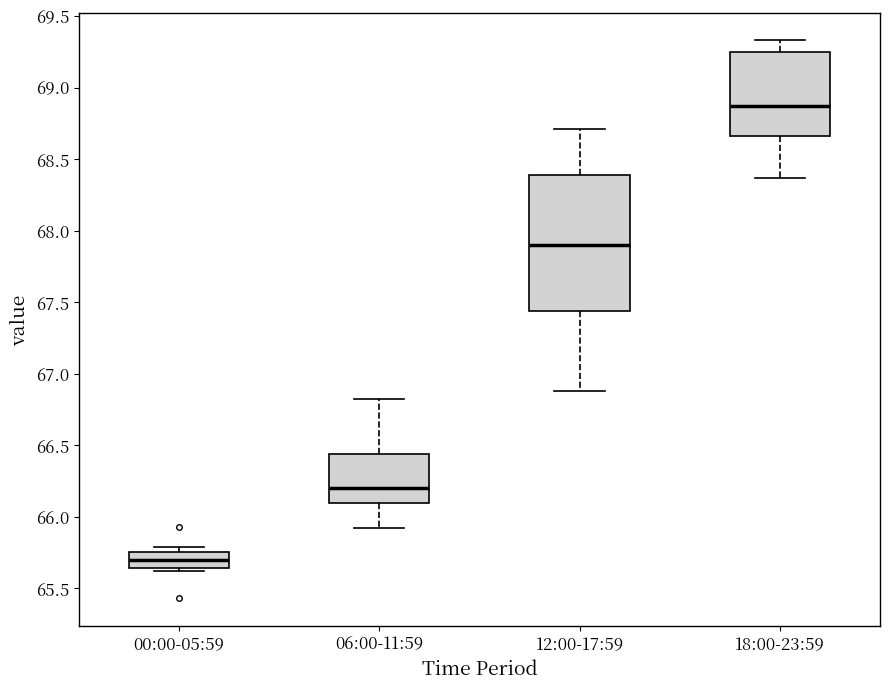

Which box's median line is the highest?

18:00-23:59